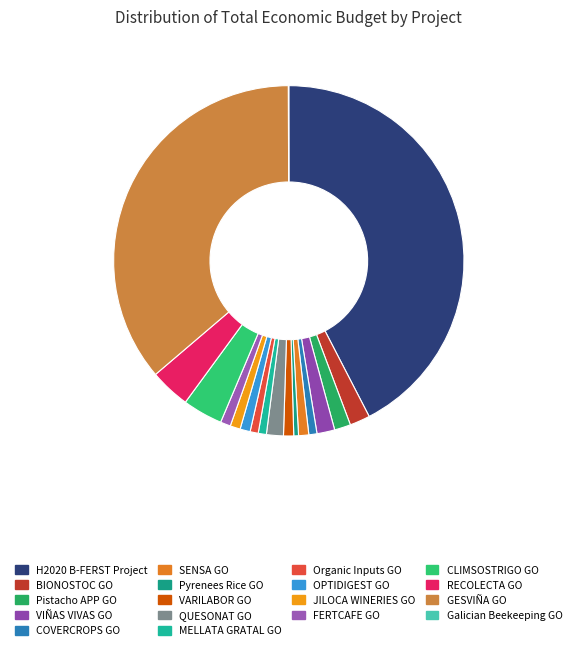

Which category has the smallest portion of the pie?

Galician Beekeeping GO